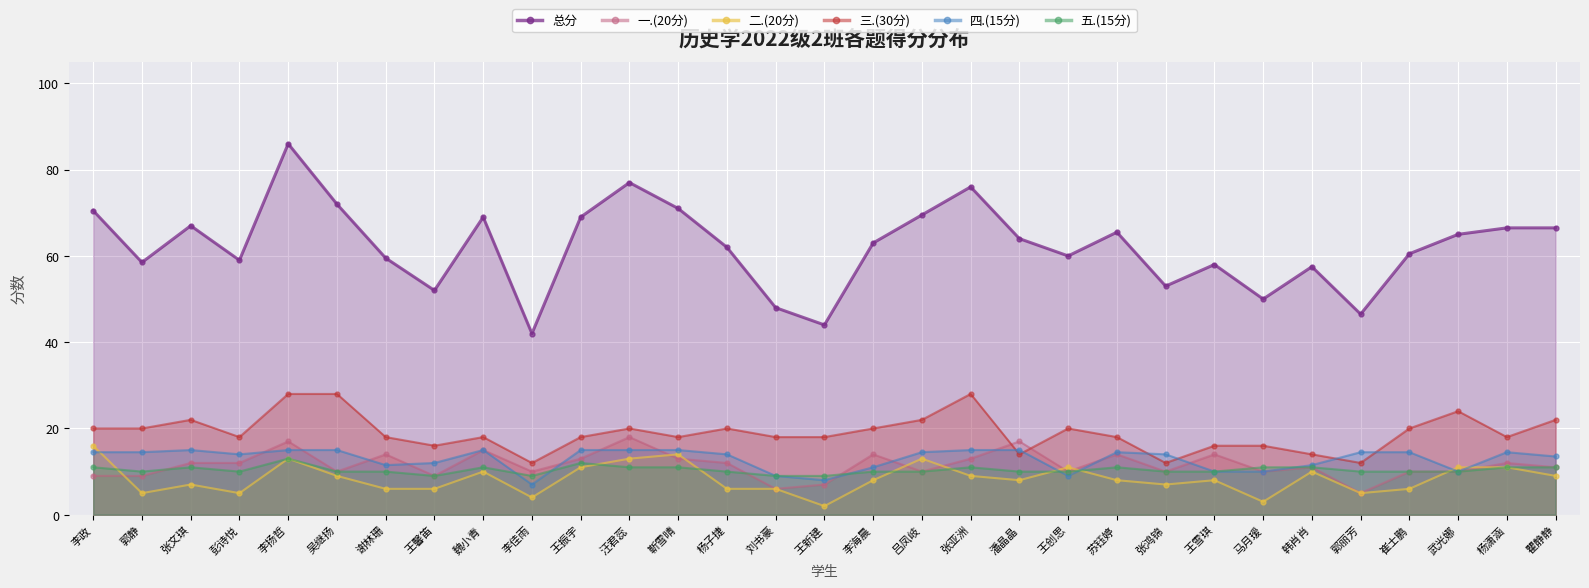

List the labels in order of 一.(20分) value, smallest first.

郭丽芳, 刘书豪, 王新建, 李政, 郭静, 王馨笛, 吴继扬, 李佳雨, 吕凤岐, 王创思, 张鸿锦, 马月瑷, 崔士鹏, 武光娜, 韩肖肖, 瞿静静, 张文琪, 彭诗悦, 杨子捷, 杨潇涵, 王振宇, 靳雪晴, 张亚洲, 谢林珊, 李海晨, 苏钰婷, 王雪琪, 魏小青, 李扬哲, 潘晶晶, 汪君蕊